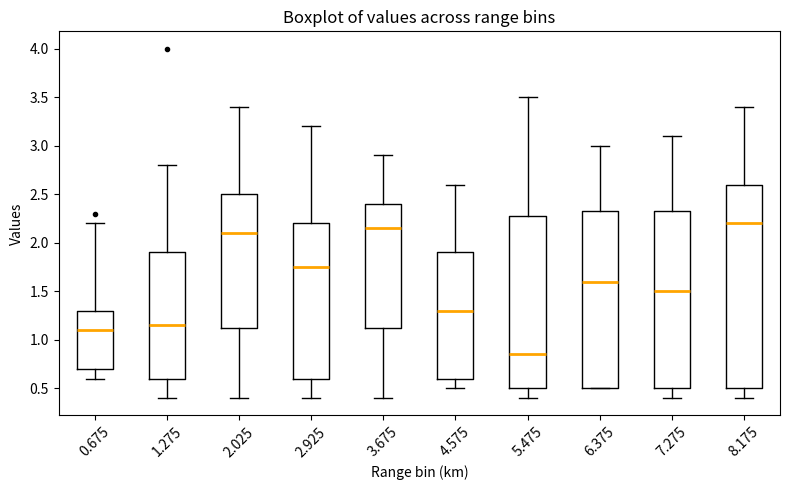

Reading left to right, transcribe this box plot: for each box, give where its median line is, the range the box spans, and where its two whiskers end, as read against the y-axis. The values are not printed on the chart, so give them approximately, as read against the axis.

0.675: median 1.10, box 0.70 to 1.30, whiskers 0.60 to 2.20
1.275: median 1.15, box 0.60 to 1.90, whiskers 0.40 to 2.80
2.025: median 2.10, box 1.15 to 2.50, whiskers 0.40 to 3.40
2.925: median 1.75, box 0.60 to 2.20, whiskers 0.40 to 3.20
3.675: median 2.15, box 1.15 to 2.40, whiskers 0.40 to 2.90
4.575: median 1.30, box 0.60 to 1.90, whiskers 0.50 to 2.60
5.475: median 0.85, box 0.50 to 2.30, whiskers 0.40 to 3.50
6.375: median 1.60, box 0.50 to 2.35, whiskers 0.50 to 3.00
7.275: median 1.50, box 0.50 to 2.35, whiskers 0.40 to 3.10
8.175: median 2.20, box 0.50 to 2.60, whiskers 0.40 to 3.40